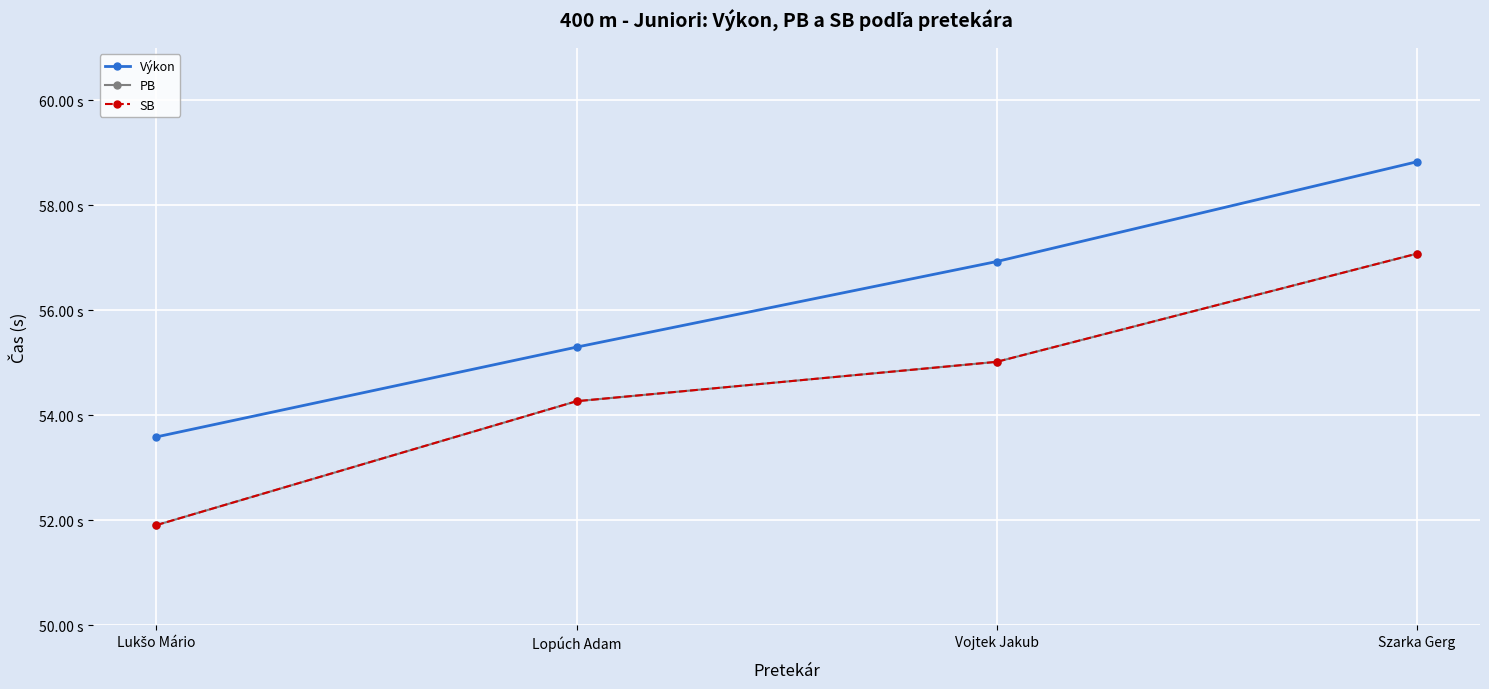

What is the difference between the second highest and minimum values in the SB series?

3.1